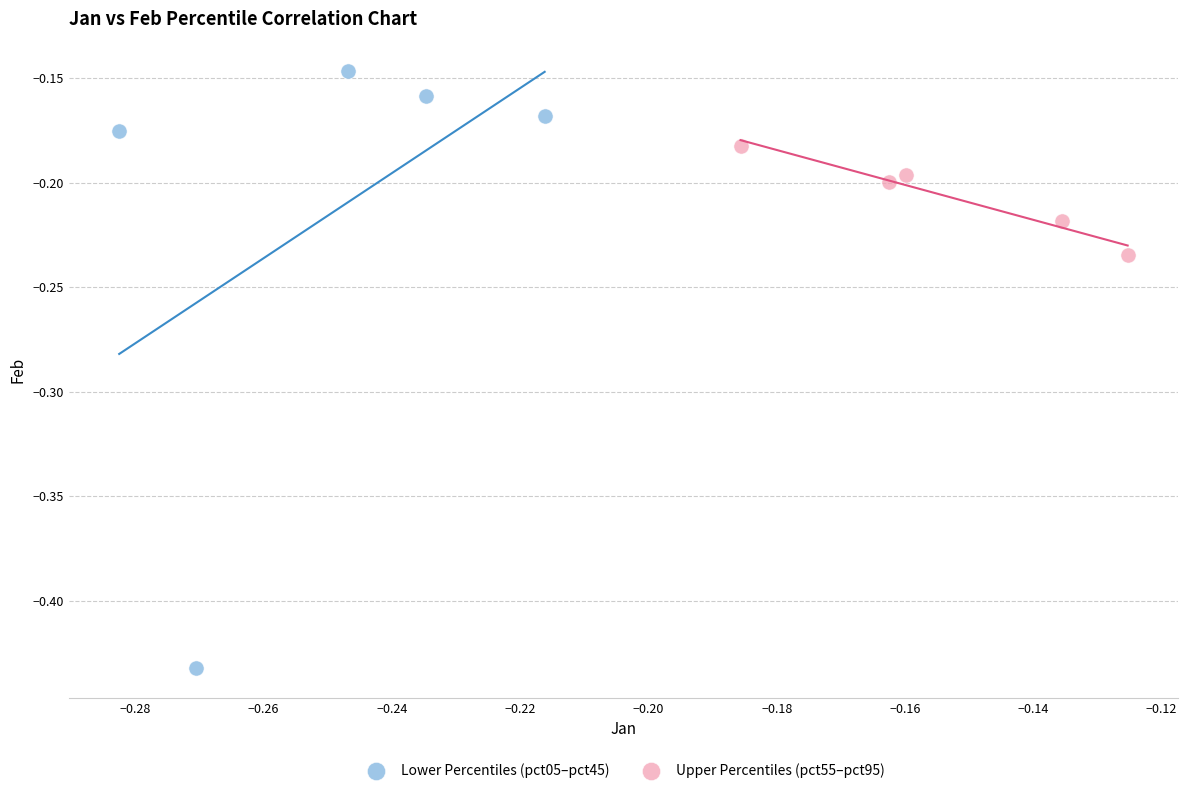

Which series has the widest spread of Y values?

Lower Percentiles (pct05–pct45)